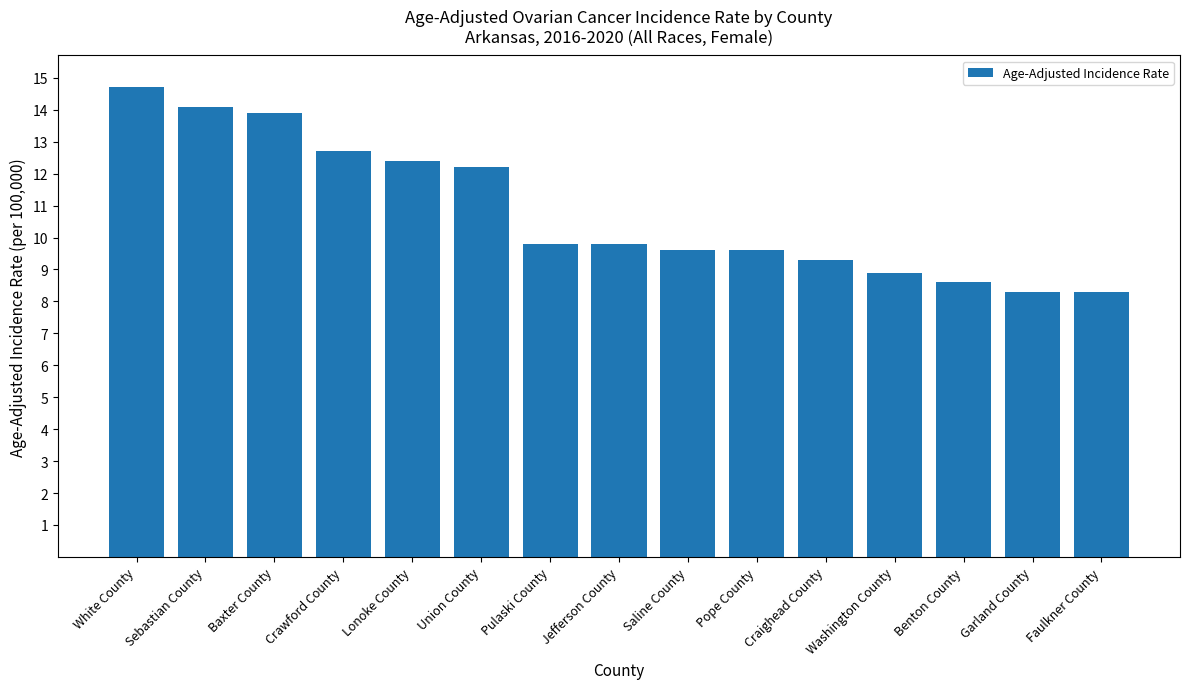

What is the label of the 8th bar from the left?

Jefferson County